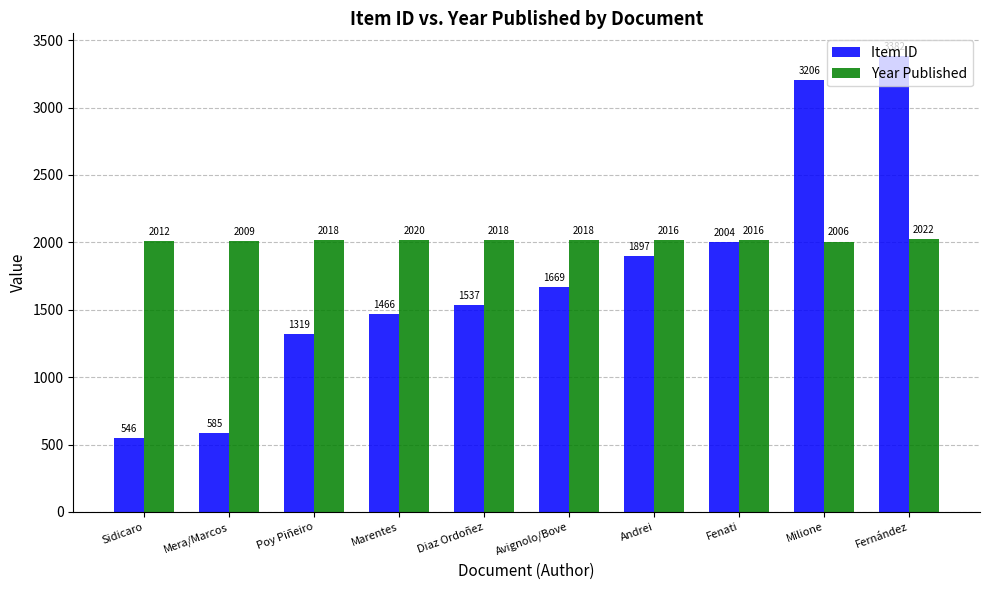

What is the sum of the Year Published values at Marentes and Diaz Ordoñez?

4038